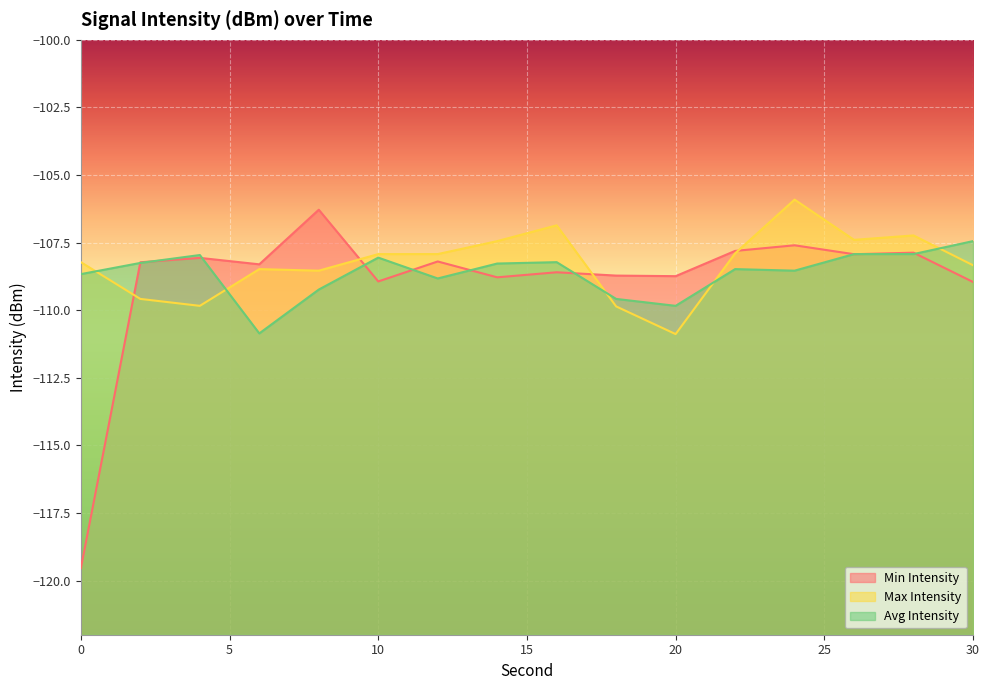

Reading left to right, what are all the values shown in this chart?

Min Intensity: 0=-119.5	2=-108.2	4=-108.1	6=-108.3	8=-106.3	10=-108.9	12=-108.2	14=-108.8	16=-108.6	18=-108.7	20=-108.7	22=-107.8	24=-107.6	26=-107.9	28=-107.9	30=-109.0
Max Intensity: 0=-108.2	2=-109.6	4=-109.8	6=-108.5	8=-108.5	10=-107.9	12=-107.9	14=-107.4	16=-106.9	18=-109.9	20=-110.9	22=-107.9	24=-105.9	26=-107.4	28=-107.2	30=-108.3
Avg Intensity: 0=-108.7	2=-108.3	4=-108.0	6=-110.9	8=-109.2	10=-108.1	12=-108.8	14=-108.3	16=-108.2	18=-109.6	20=-109.8	22=-108.5	24=-108.5	26=-107.9	28=-107.9	30=-107.4